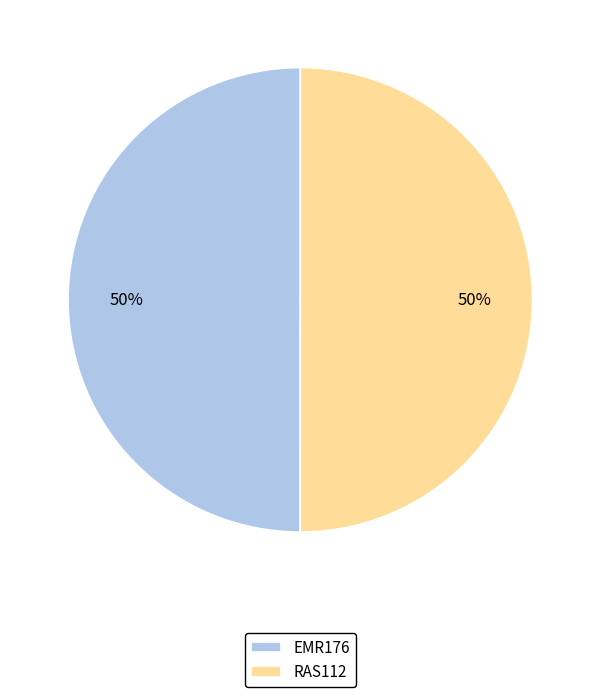

To the nearest percent, what portion does EMR176 represent?

50%